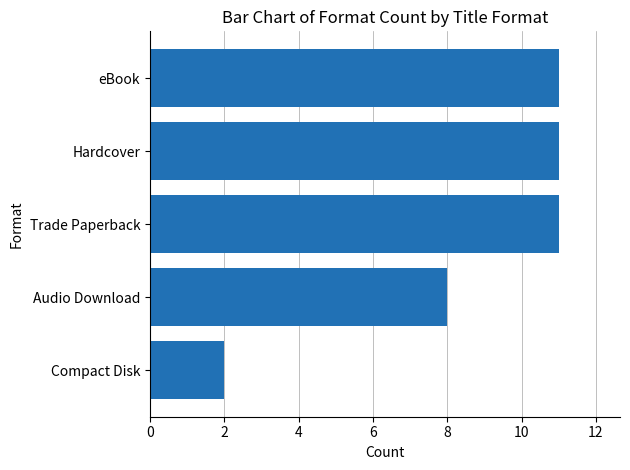

What is the ratio of the value at eBook to the value at Hardcover?

1.0